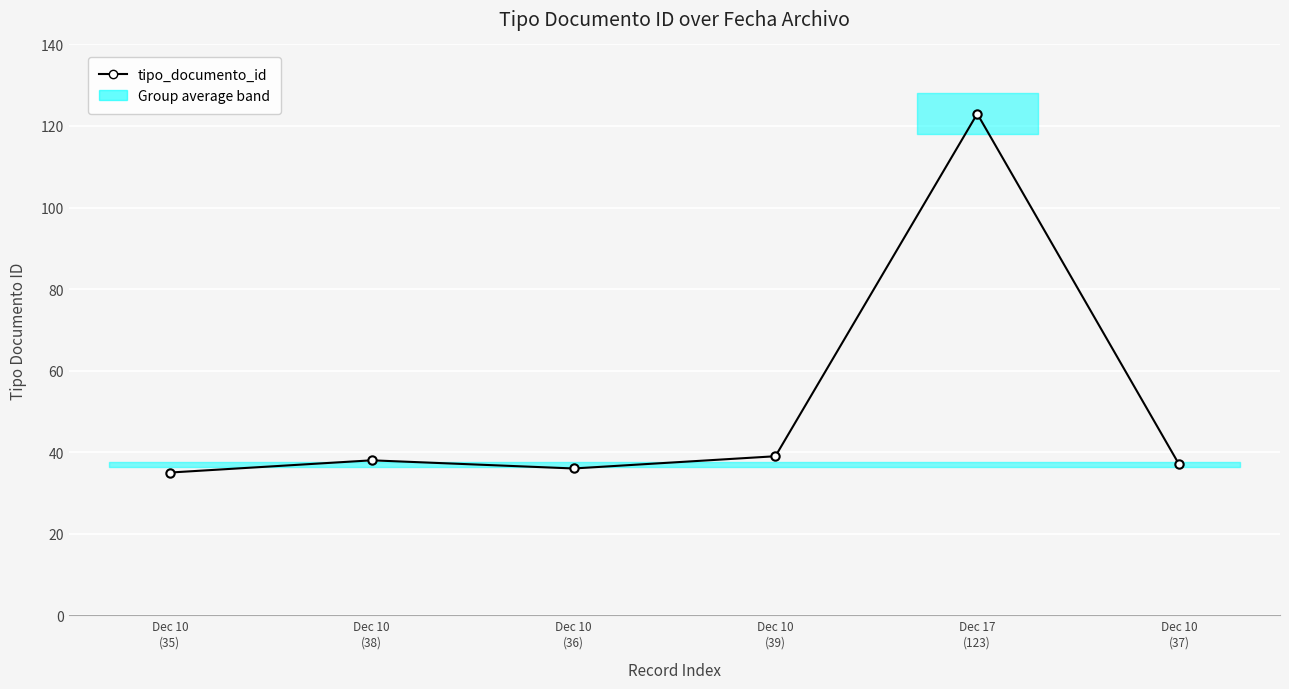

What is the sum of all values?

308